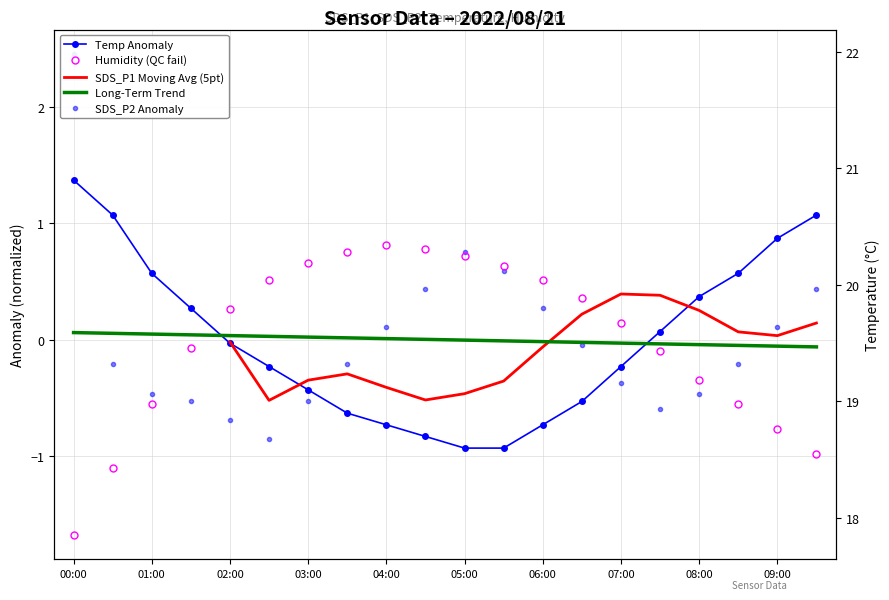

The value of Long-Term Trend at 01:00 is 0.0. True or false?

False